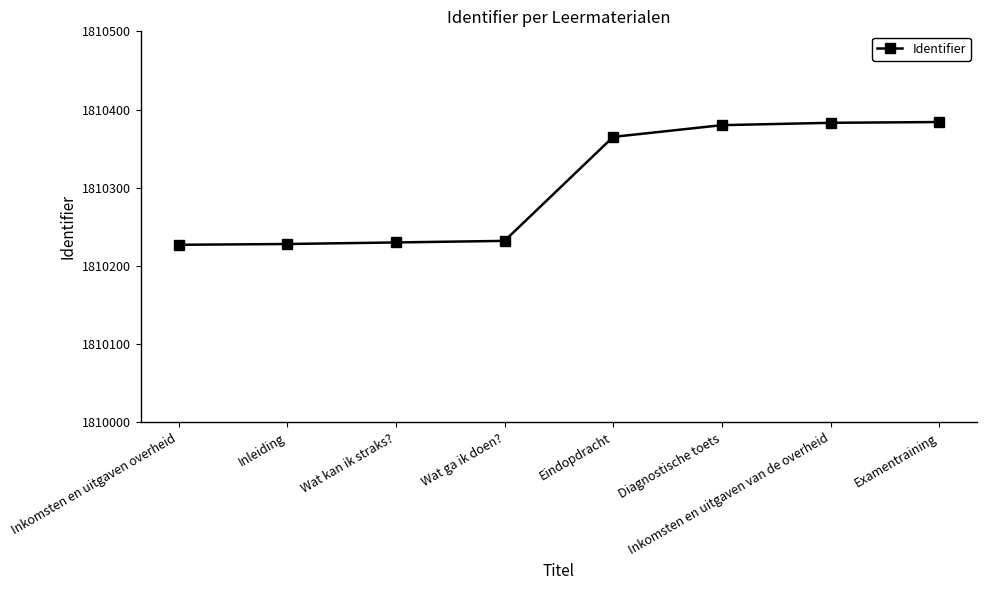

What is the change in value from Inleiding to Inkomsten en uitgaven van de overheid?

+155